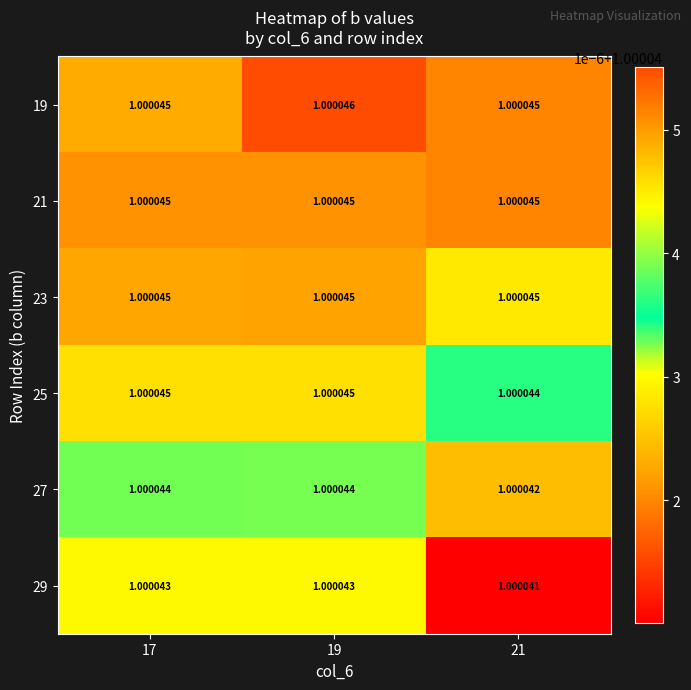

Which series has the largest total across all categories?

19